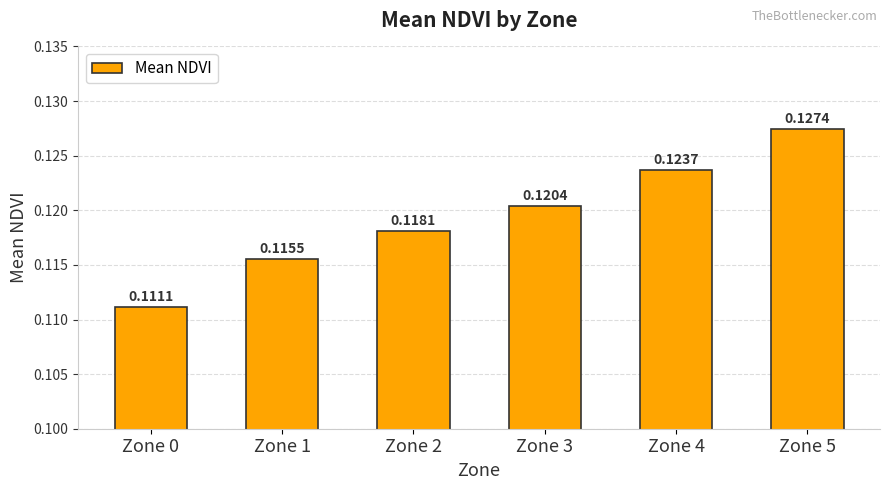

The value at Zone 3 is 0.2. True or false?

False